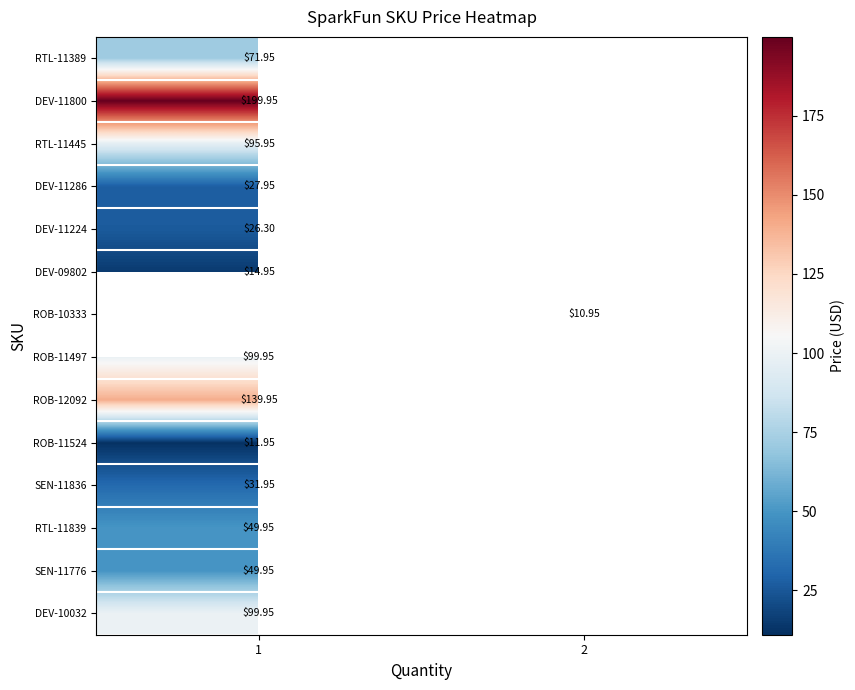

What is the highest value of the DEV-11800 series?

199.9